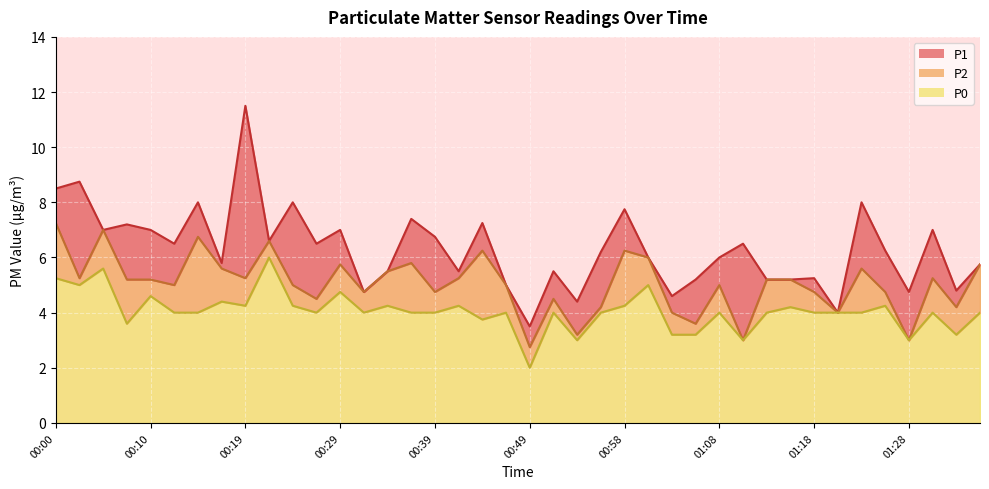

What are all the series names shown in the legend?

P1, P2, P0